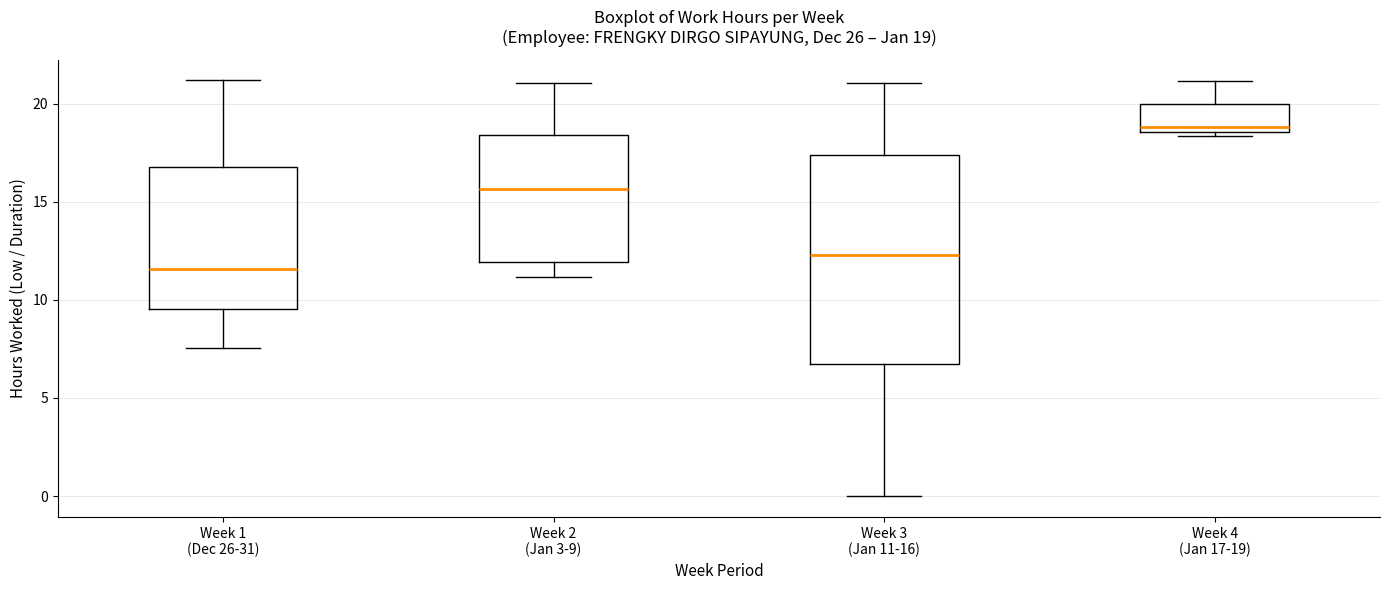

Which box's median line is the highest?

Week 4 (Jan 17-19)